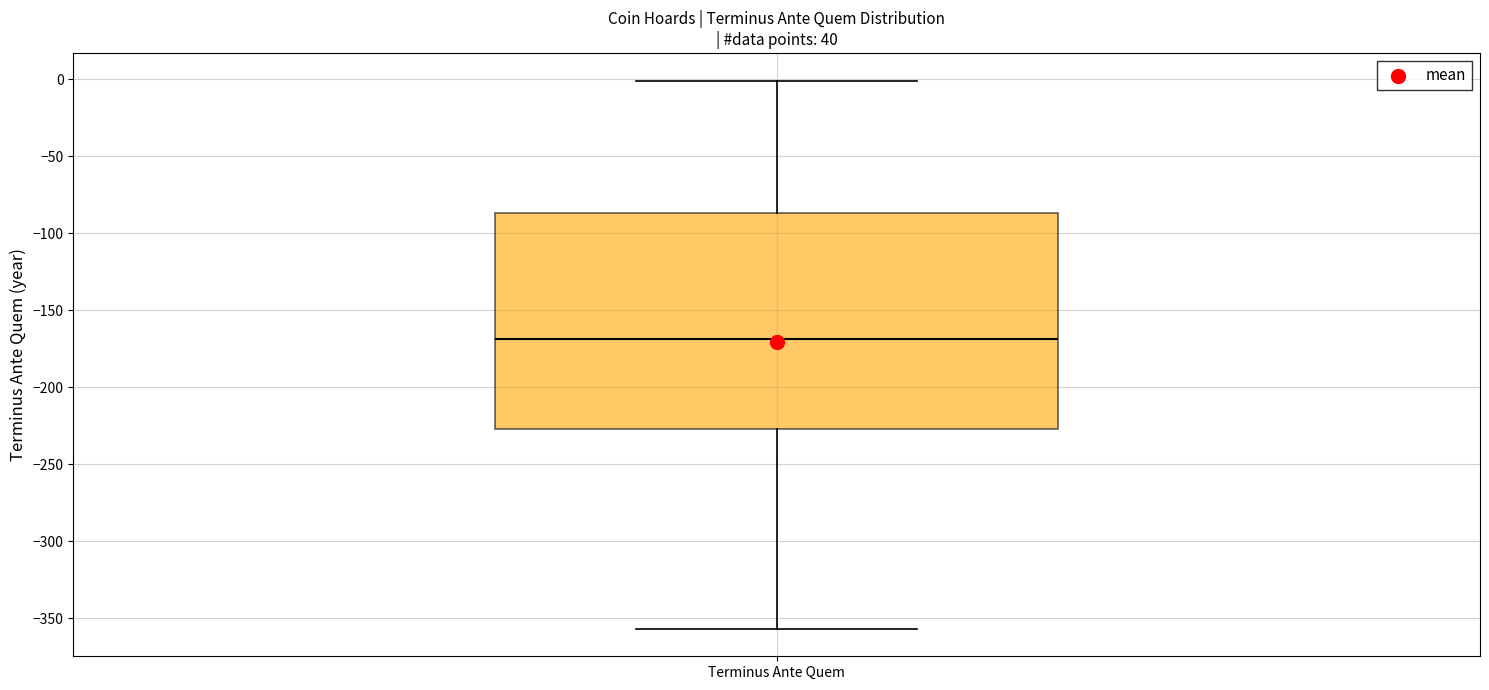

Read this box plot against the y-axis: the position of the median line, the range covered by the box, and the ends of both whiskers. The values are not printed on the chart, so give them approximately, as read against the axis.

median -170, box -225 to -85, whiskers -355 to 0